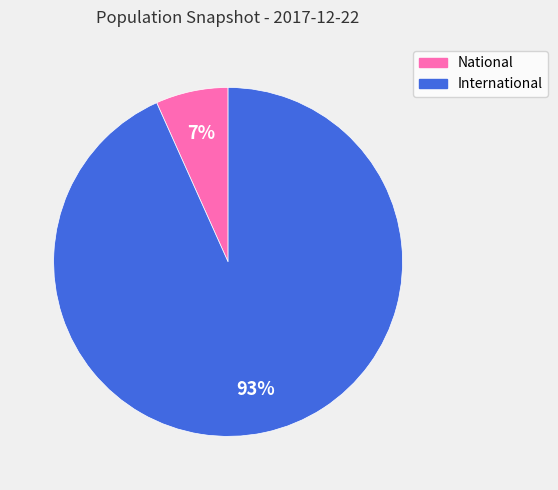

Does International represent more than half of the total?

Yes